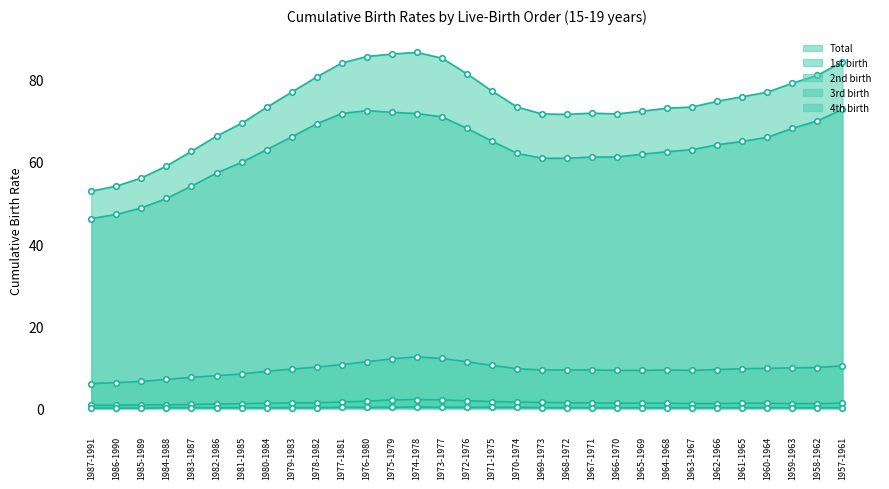

At which category does Total reach its first local peak?

1974-1978